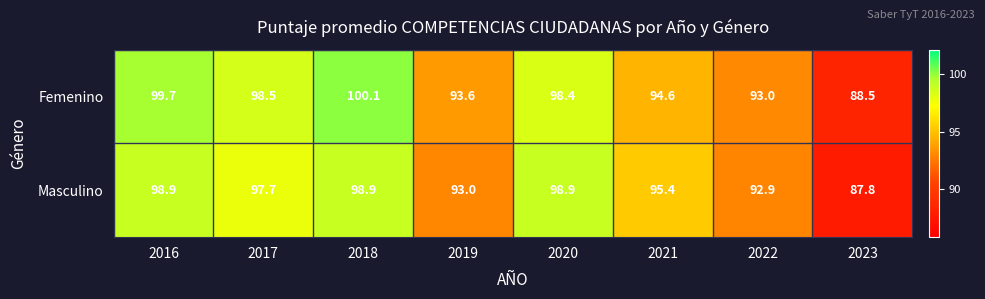

Is the value of Masculino at 2020 greater than the value of Femenino at 2018?

No